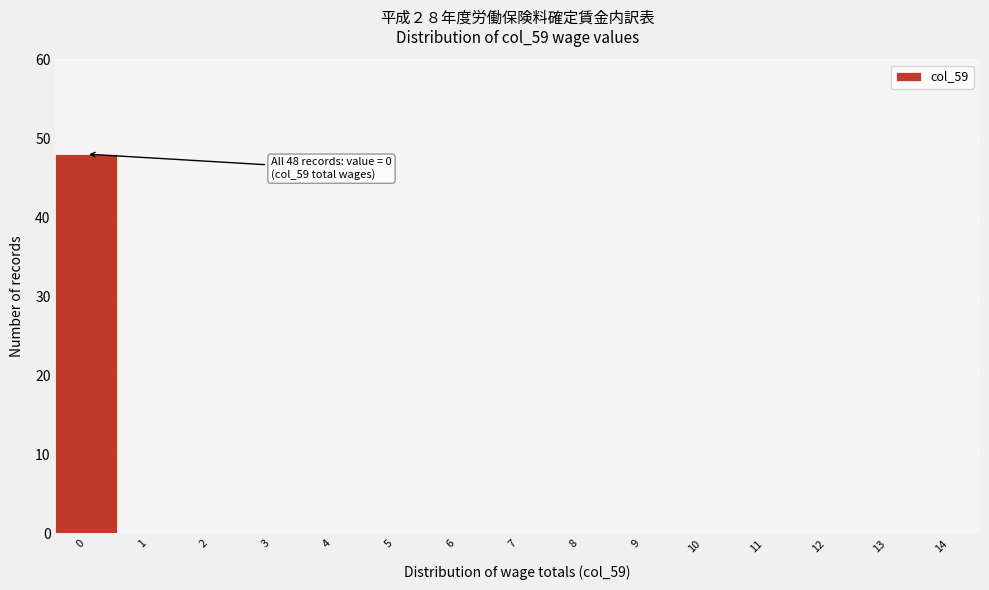

Which range on the x-axis has the tallest bar?

-0.5 to 0.5